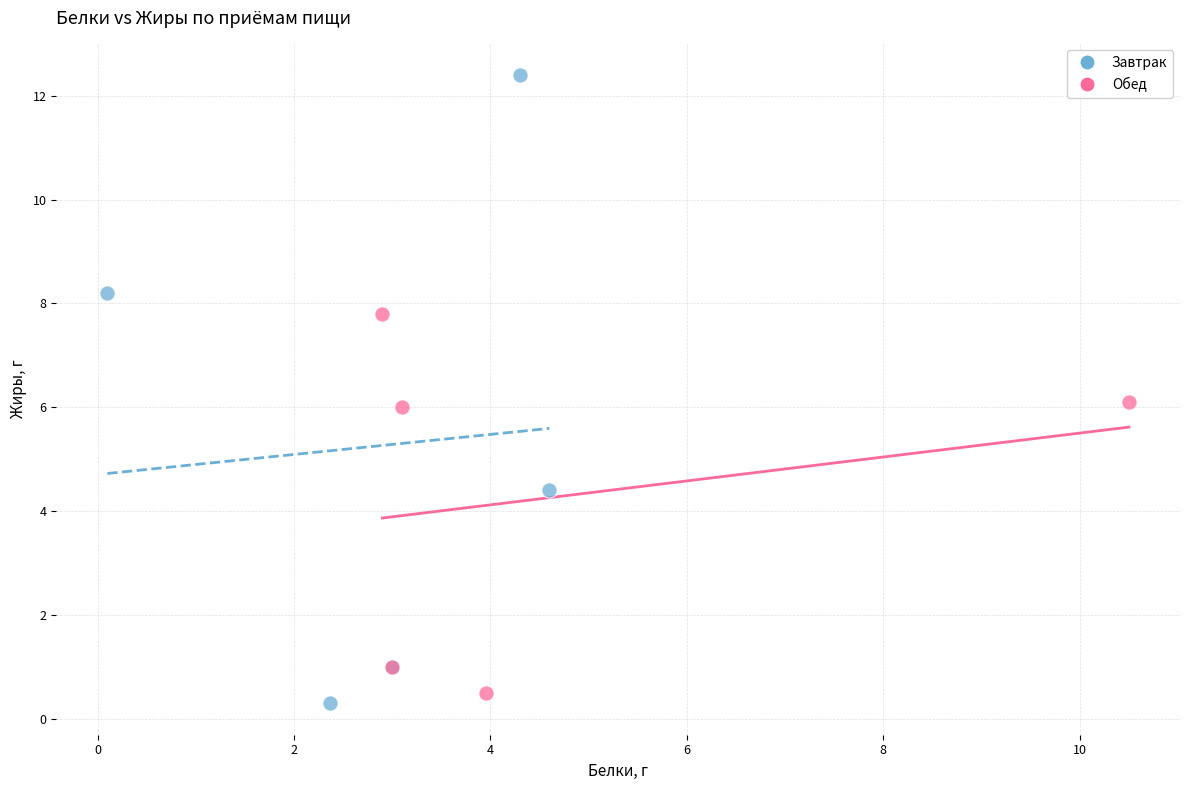

Which series reaches the maximum Y coordinate?

Завтрак